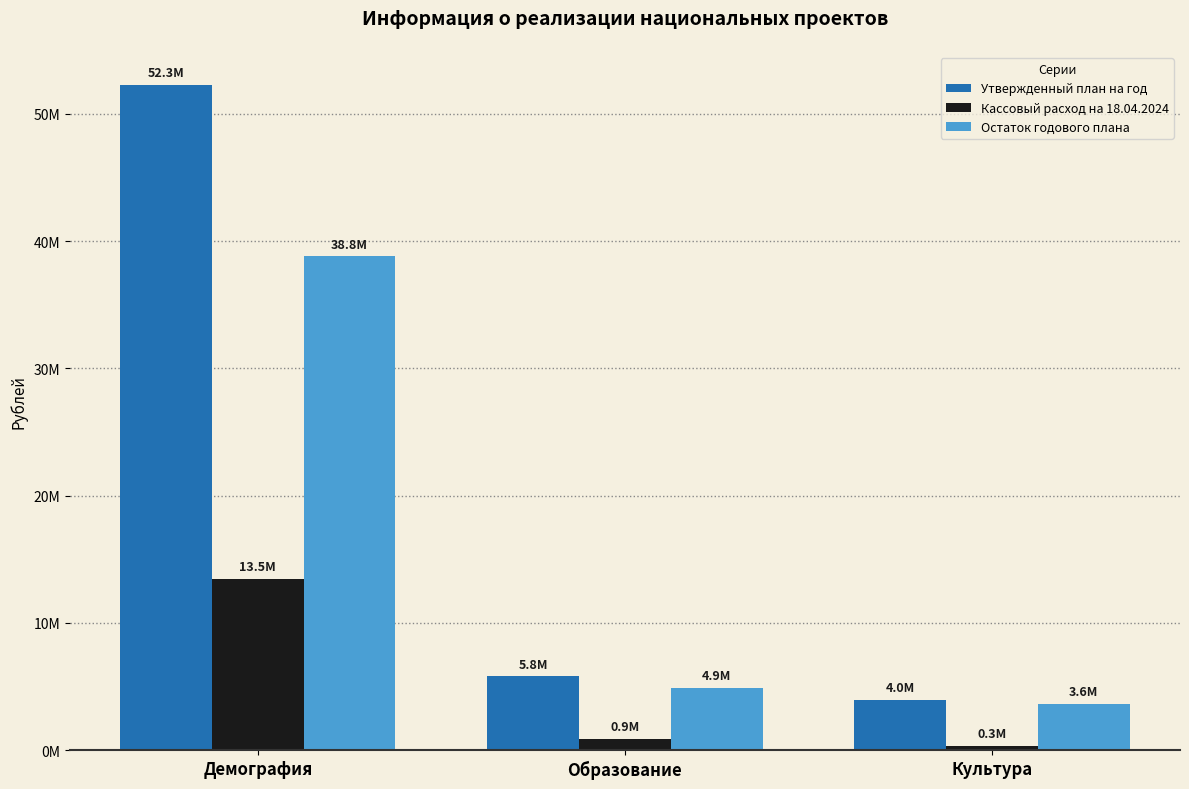

Does the chart contain any negative values?

No